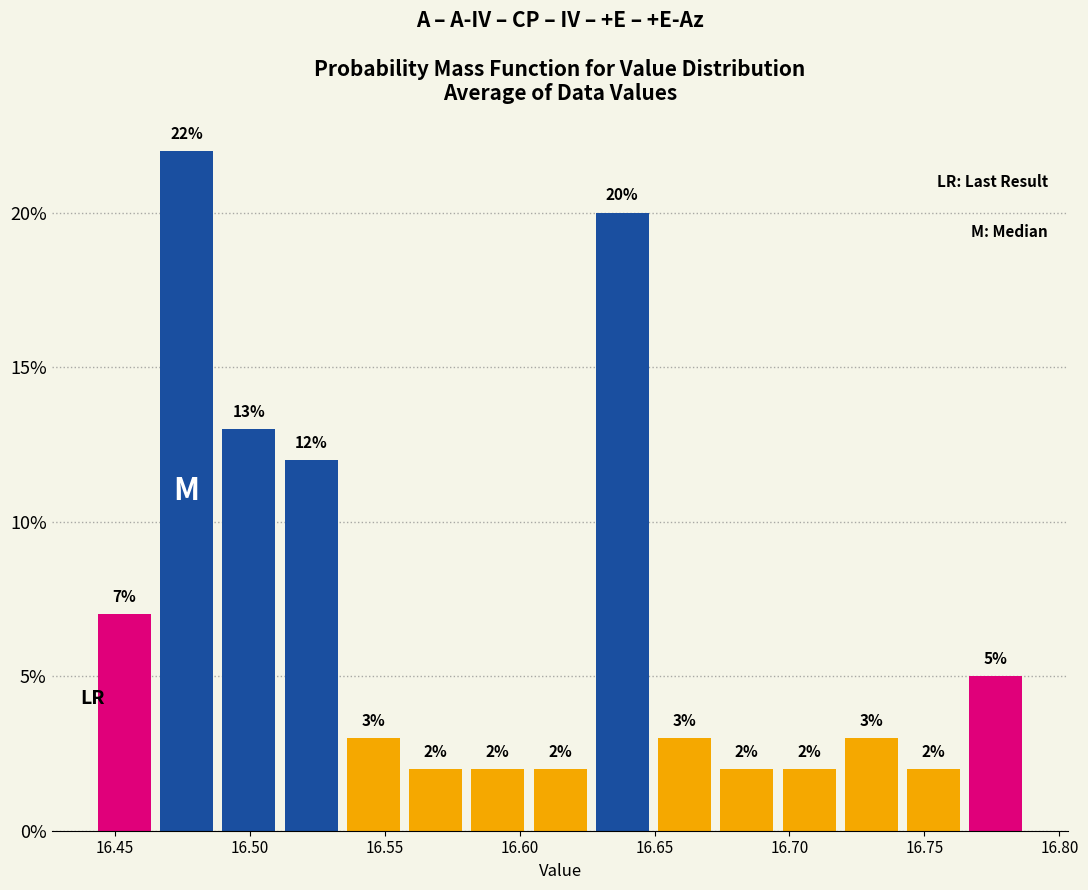

Reading left to right, transcribe this chart: for each bar, give the range it covers on the x-axis and its height. The bar edges are not printed on the chart, so give them approximately, as read against the axis.

16.440 to 16.465: 7
16.465 to 16.490: 22
16.490 to 16.510: 13
16.510 to 16.535: 12
16.535 to 16.555: 3
16.555 to 16.580: 2
16.580 to 16.605: 2
16.605 to 16.625: 2
16.625 to 16.650: 20
16.650 to 16.675: 3
16.675 to 16.695: 2
16.695 to 16.720: 2
16.720 to 16.740: 3
16.740 to 16.765: 2
16.765 to 16.790: 5